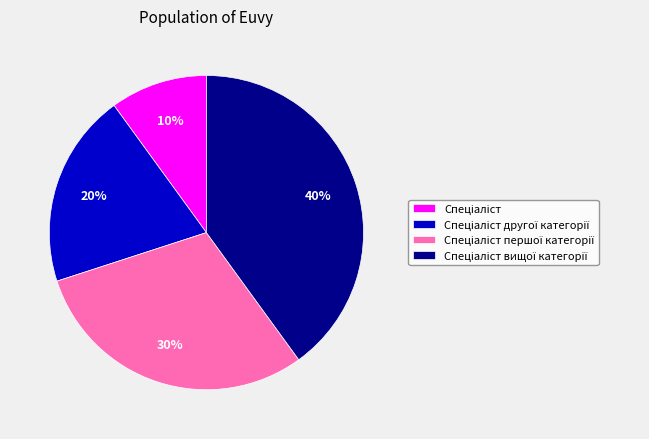

Is there a majority slice in this chart?

No